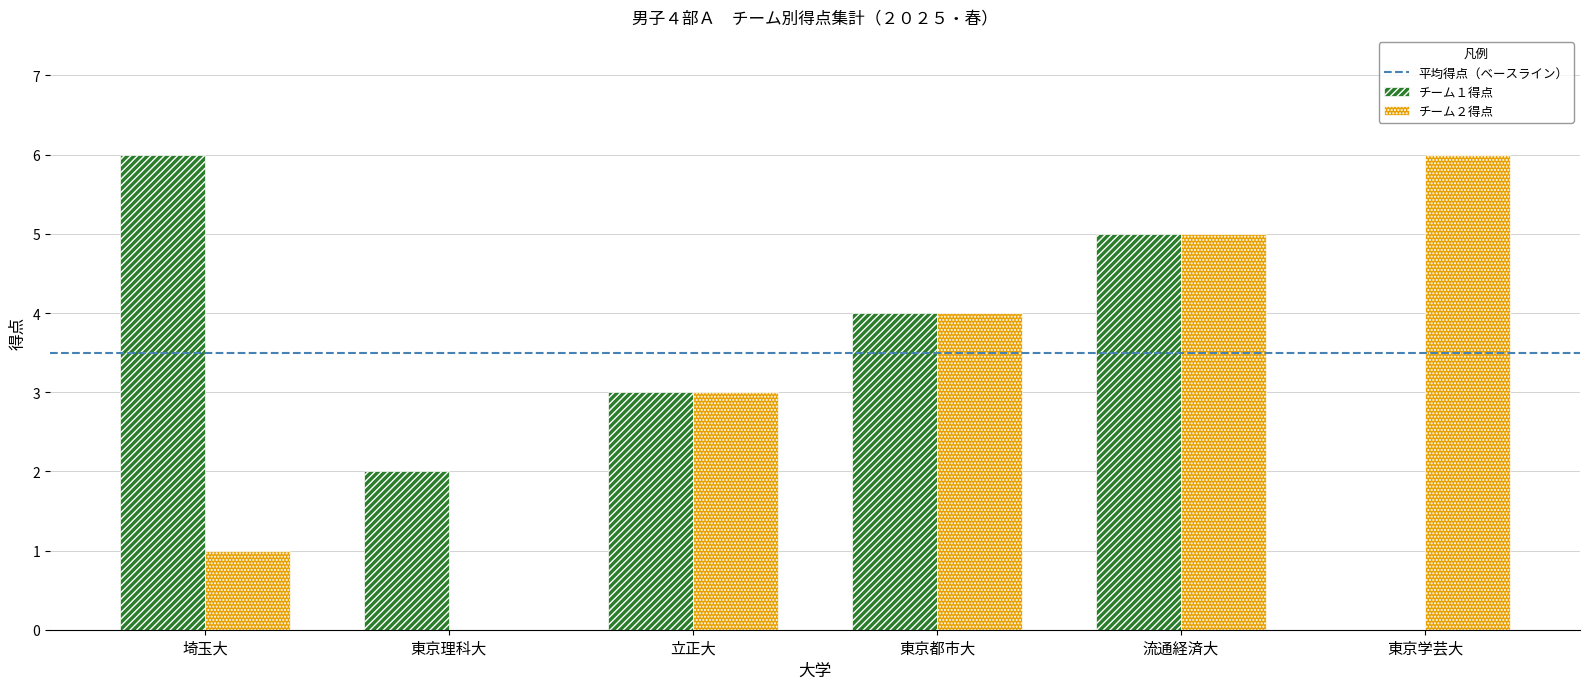

At which label does チーム１得点 reach its peak?

埼玉大